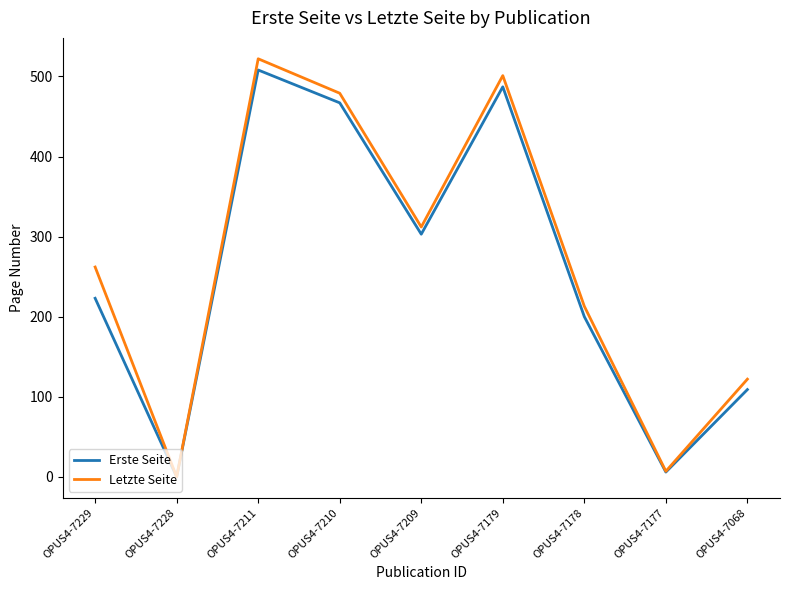

Where is Erste Seite nearest to the value 254?

OPUS4-7229